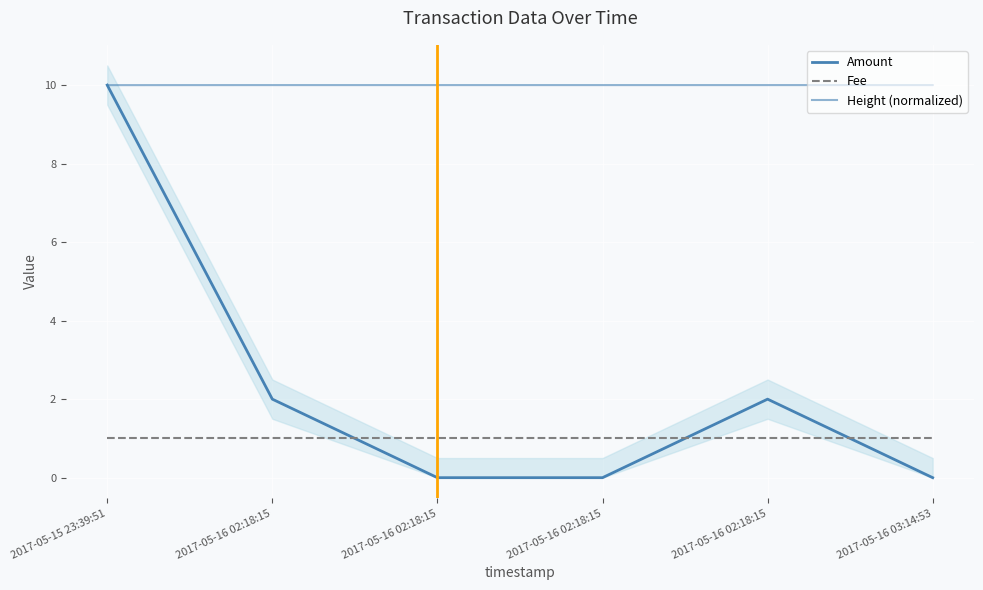

What is the label of the 5th point from the right?

2017-05-16 02:18:15